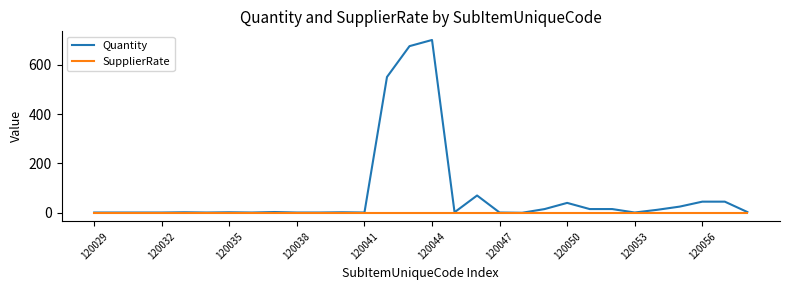

What is the maximum value for Quantity?

700